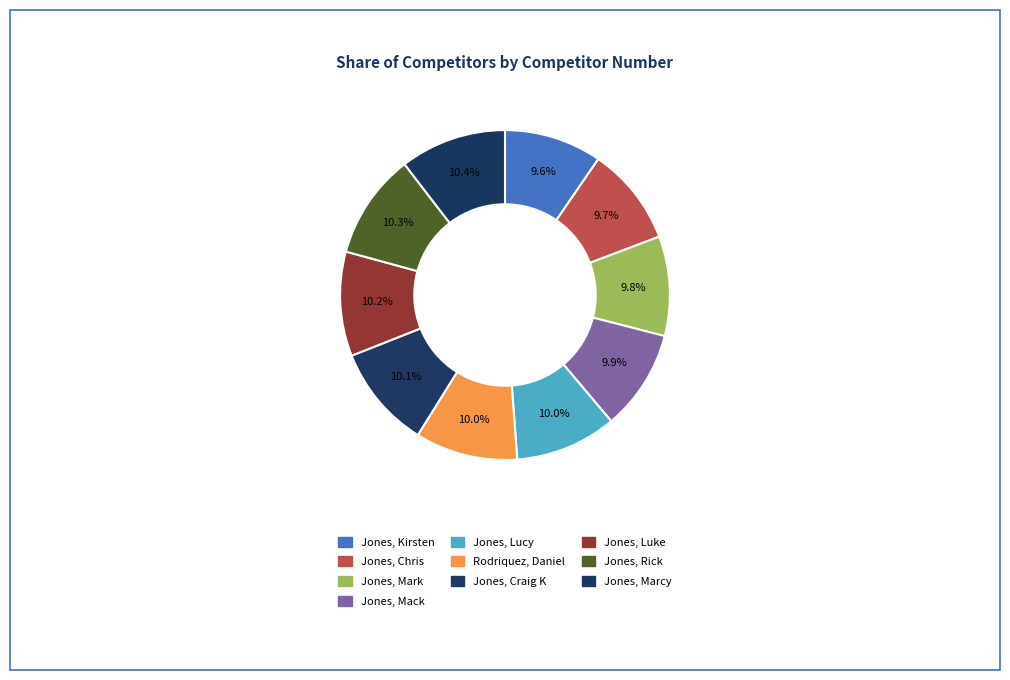

To the nearest percent, what percentage of the pie is Jones, Luke?

10%